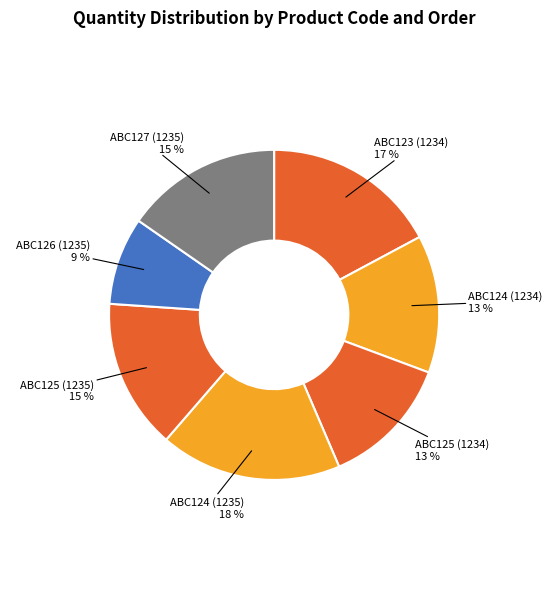

Which category has the biggest portion of the pie?

ABC124 (1235)